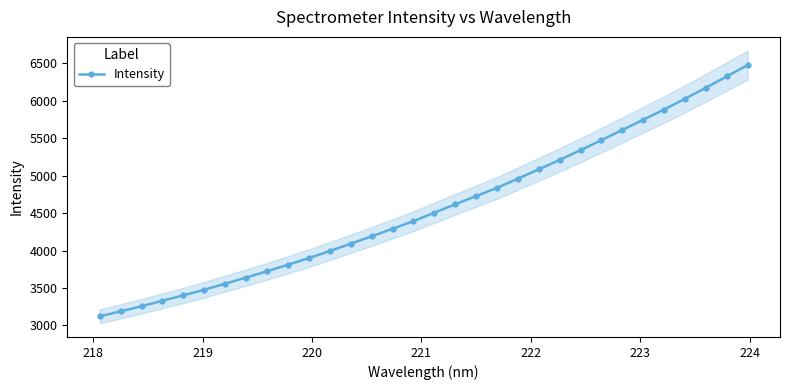

What is the minimum value for Intensity?

3121.5